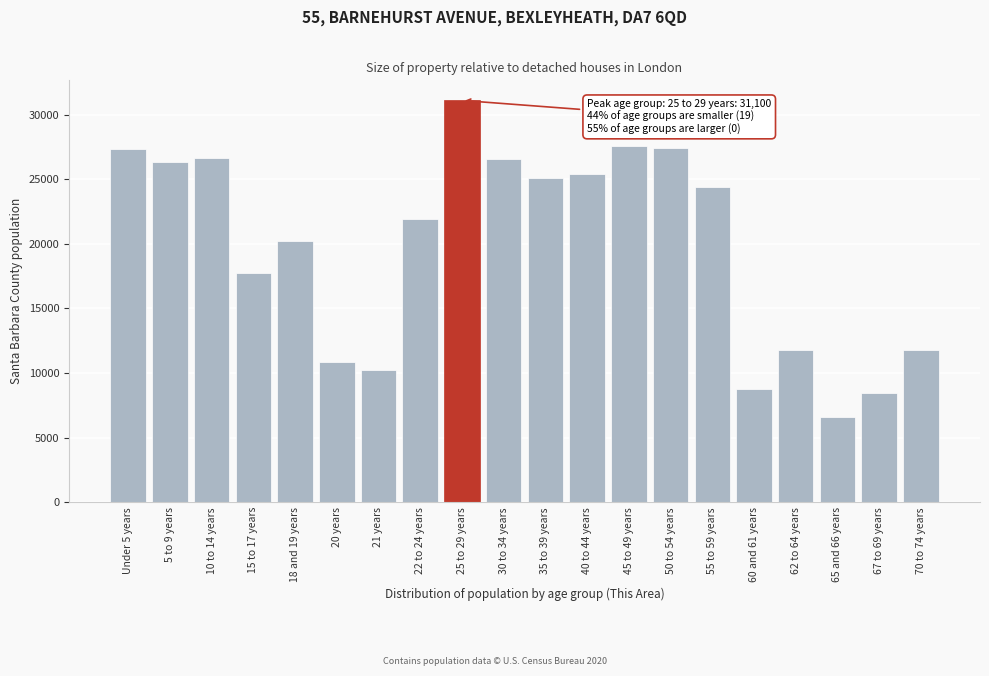

Is it true that the value at 55 to 59 years is 24418?

True